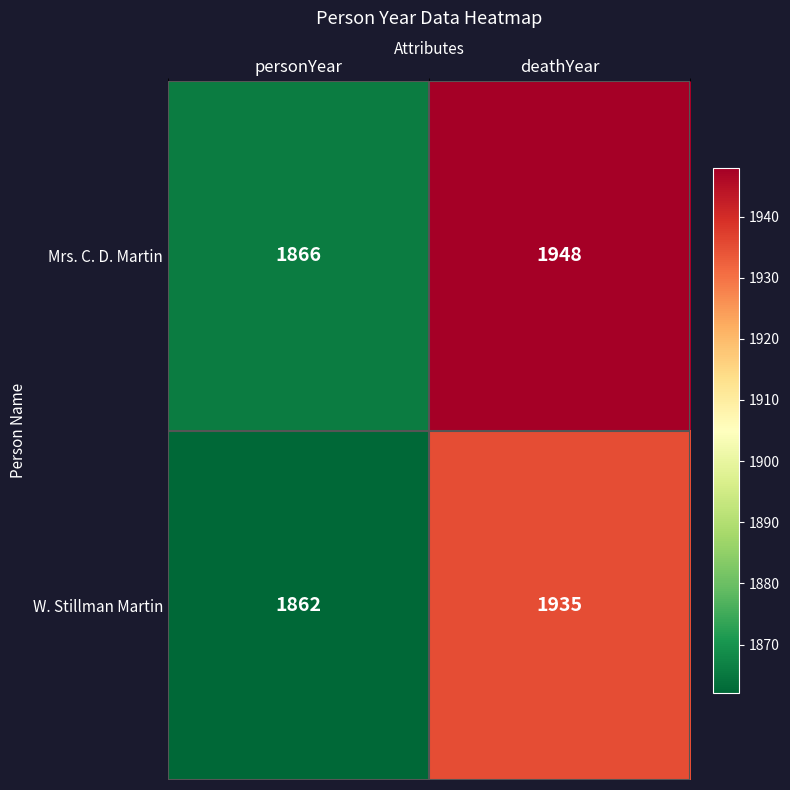

List the series in order of their overall mean, highest first.

Mrs. C. D. Martin, W. Stillman Martin